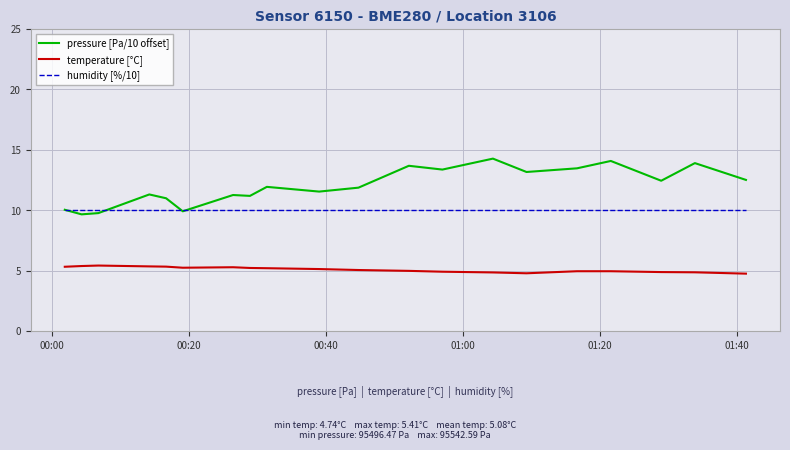

How many lines are shown in the chart?

3